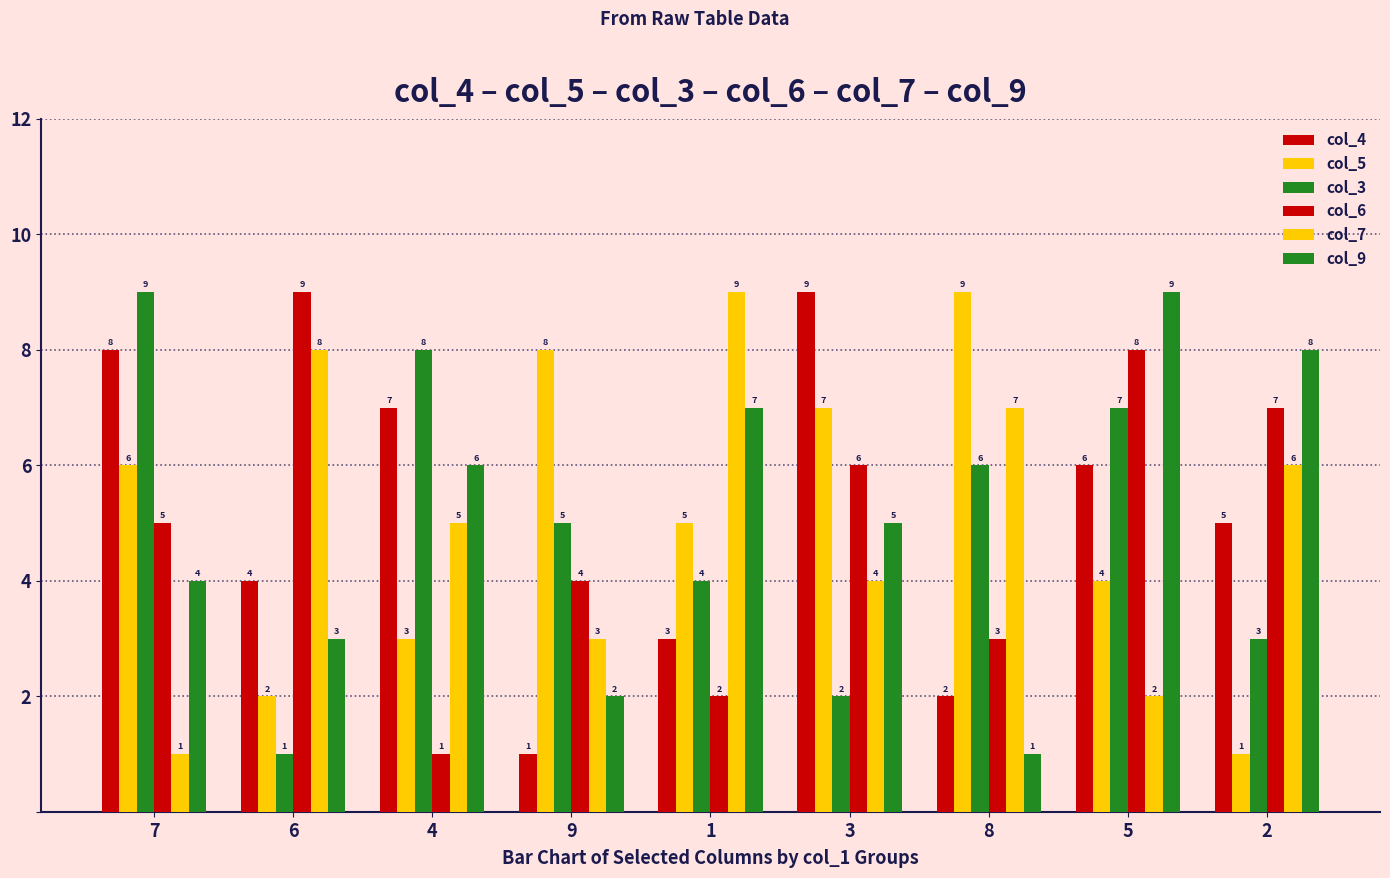

At which category is the sum across all series the highest?

5